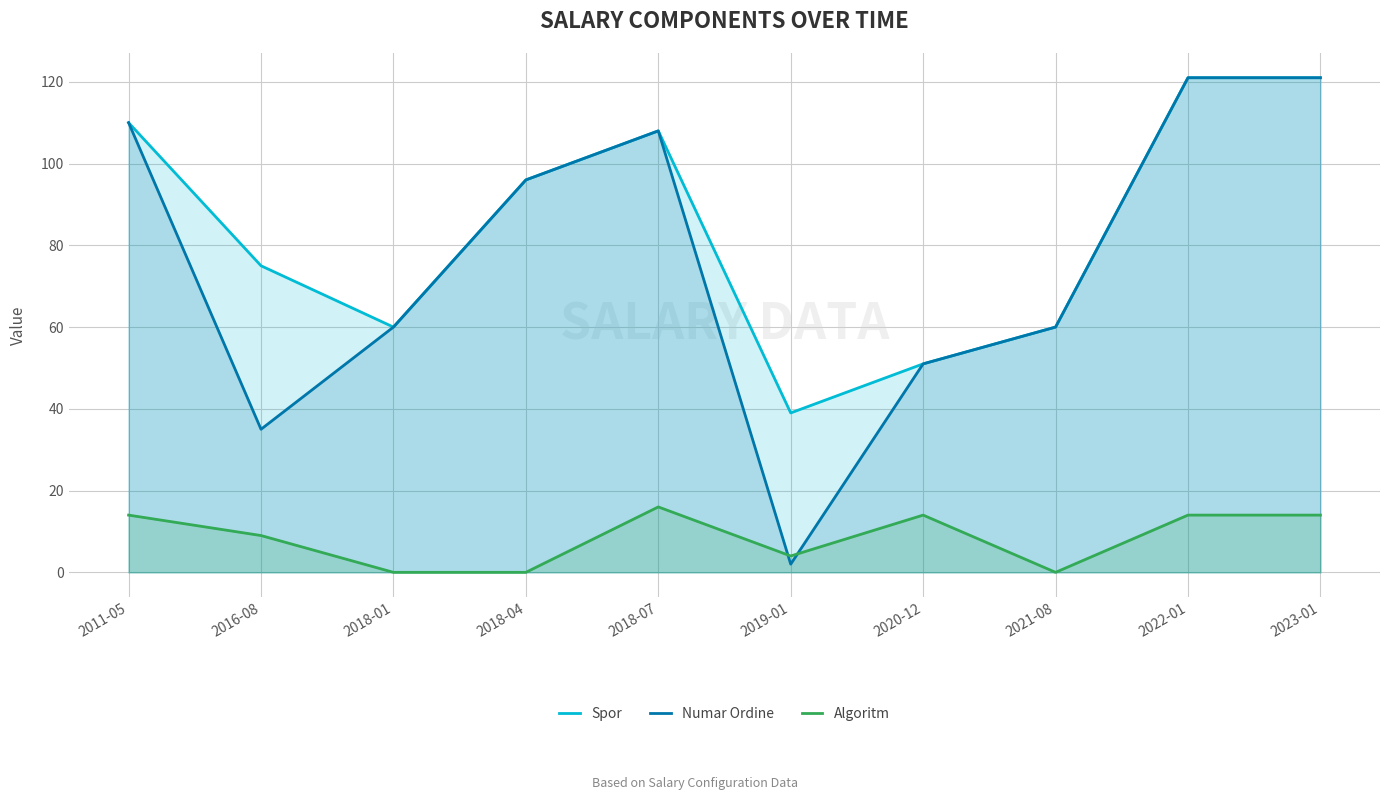

How many lines are shown in the chart?

3